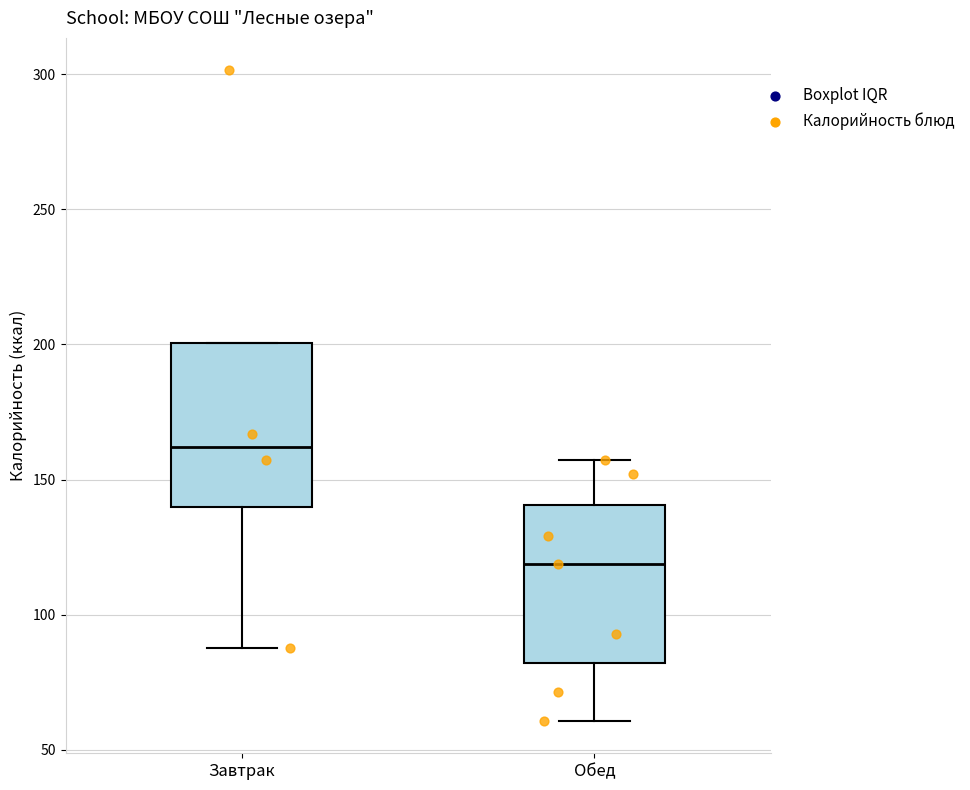

Which box has the lowest median line?

Обед